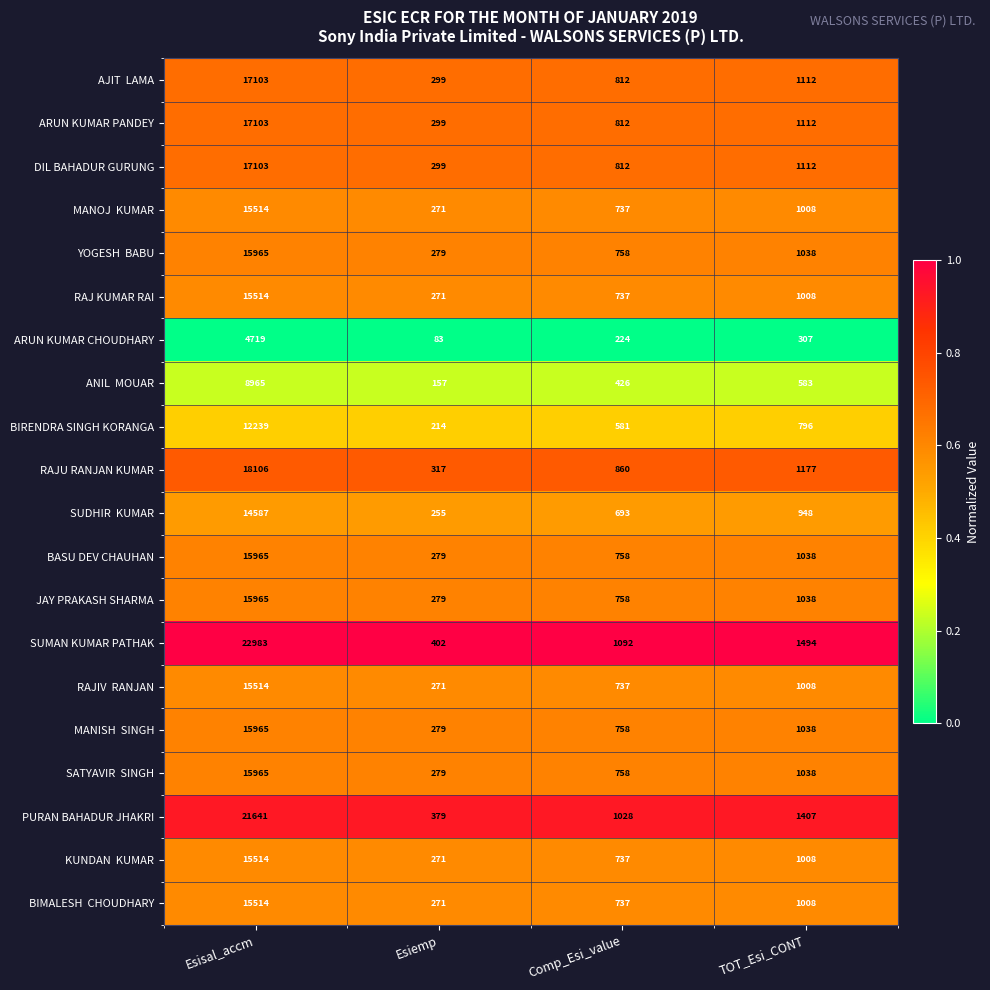

What is the difference between the second highest and second lowest values in the BASU DEV CHAUHAN series?

280